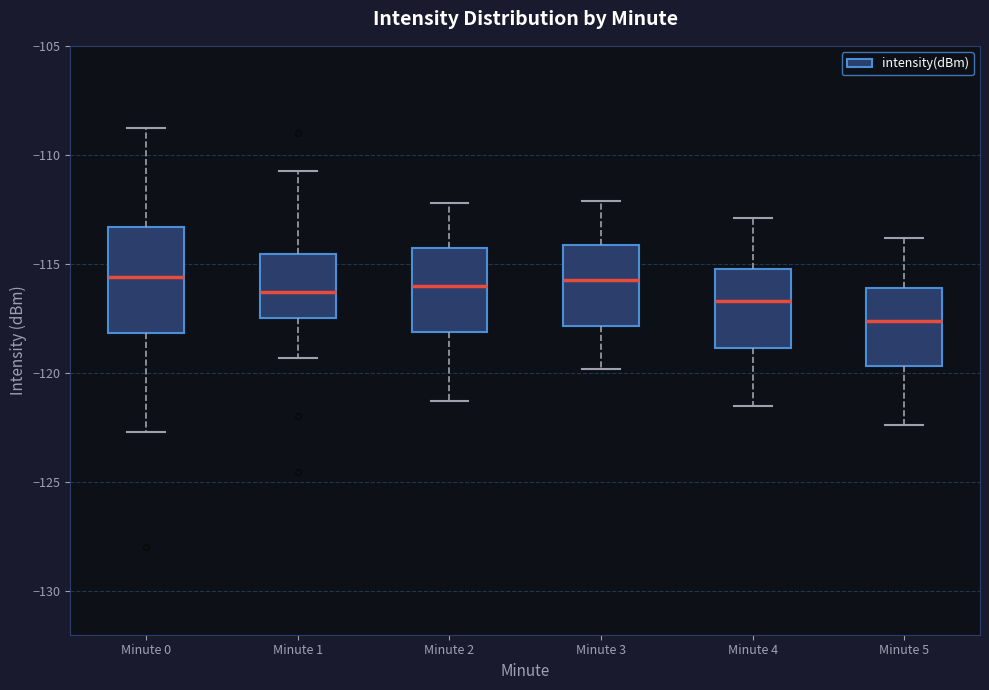

Reading left to right, read every box against the y-axis: the position of its median line, the range the box covers, and the ends of its whiskers. The values are not printed on the chart, so give them approximately, as read against the axis.

Minute 0: median -115.5, box -118.0 to -113.5, whiskers -122.5 to -108.5
Minute 1: median -116.5, box -117.5 to -114.5, whiskers -119.5 to -111.0
Minute 2: median -116.0, box -118.0 to -114.0, whiskers -121.5 to -112.0
Minute 3: median -115.5, box -118.0 to -114.0, whiskers -120.0 to -112.0
Minute 4: median -116.5, box -119.0 to -115.0, whiskers -121.5 to -113.0
Minute 5: median -117.5, box -119.5 to -116.0, whiskers -122.5 to -114.0